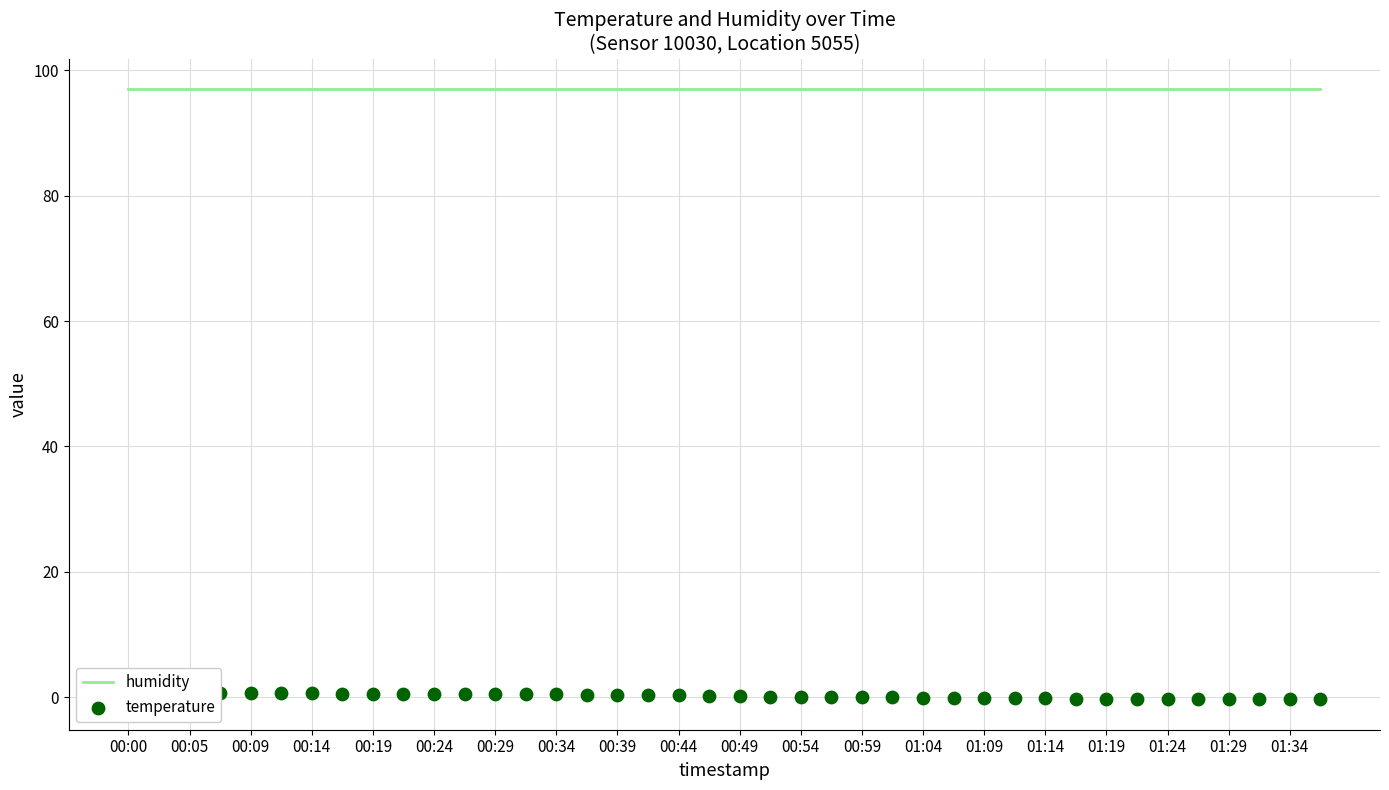

What are all the series names shown in the legend?

humidity, temperature